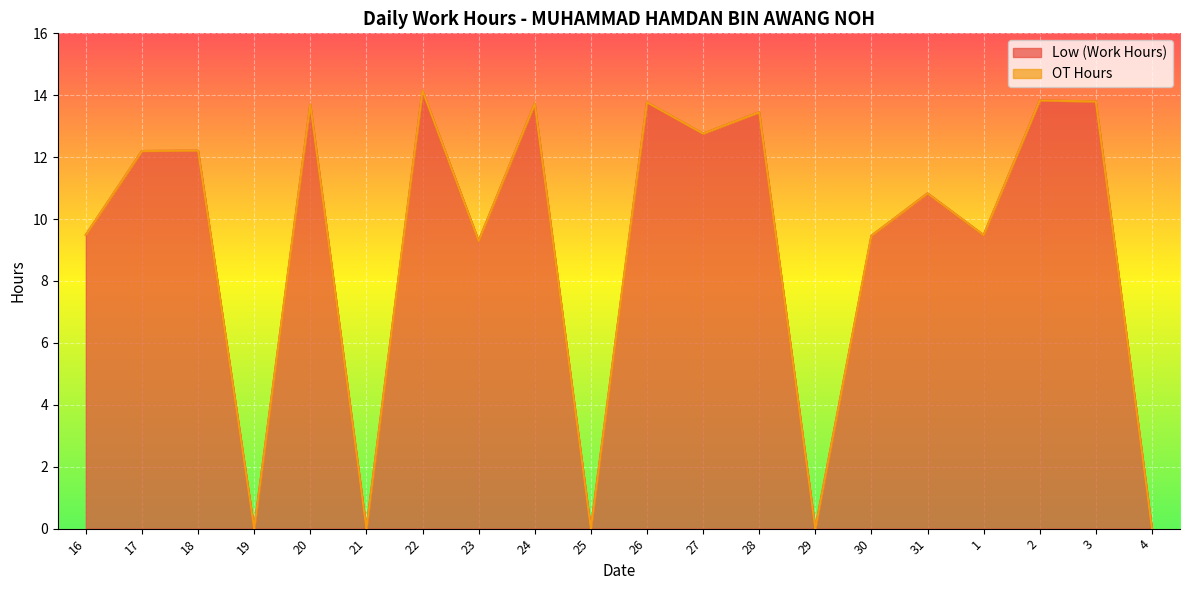

What is the change in value from 18 to 28?

+1.2